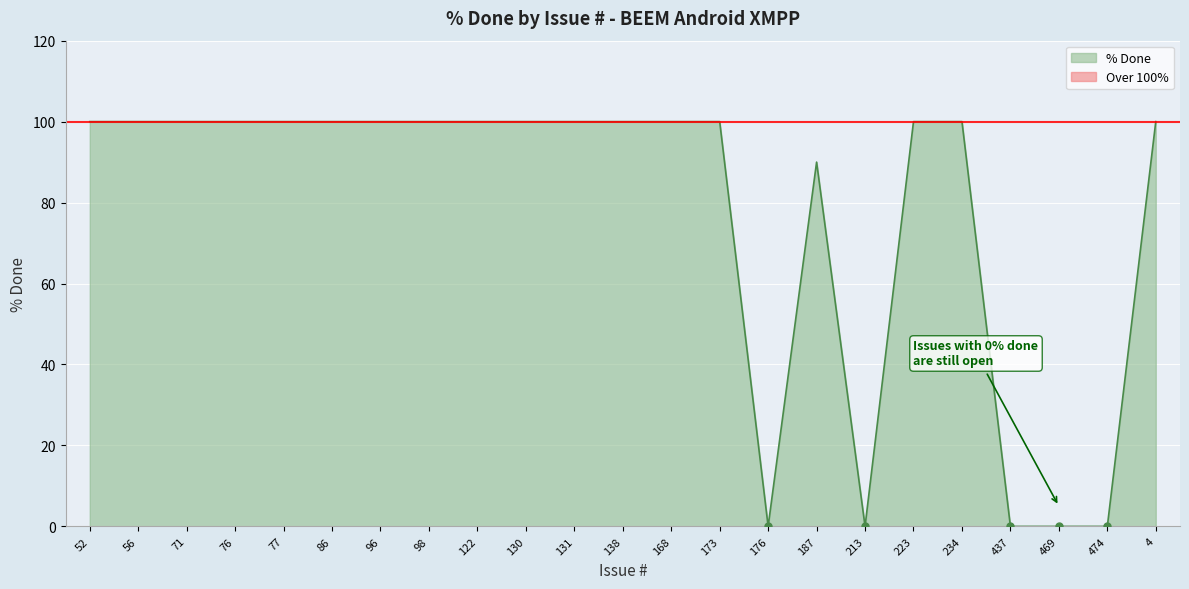

Between 131 and 96, which is larger?

131